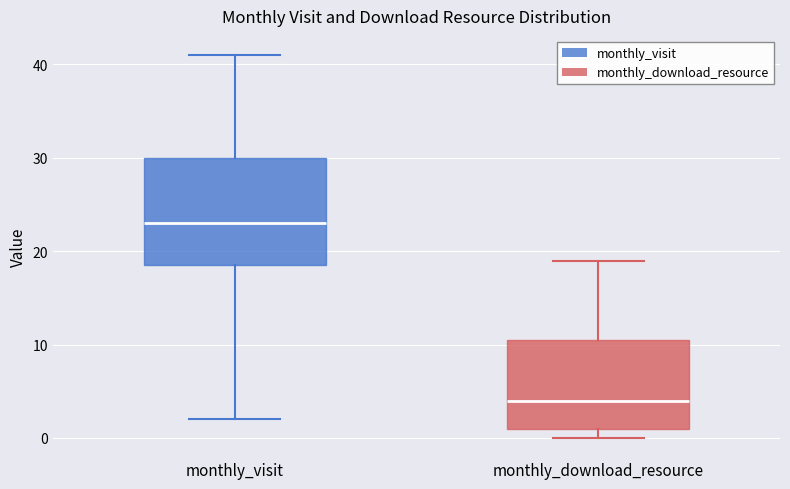

Which box's median line is the highest?

monthly_visit